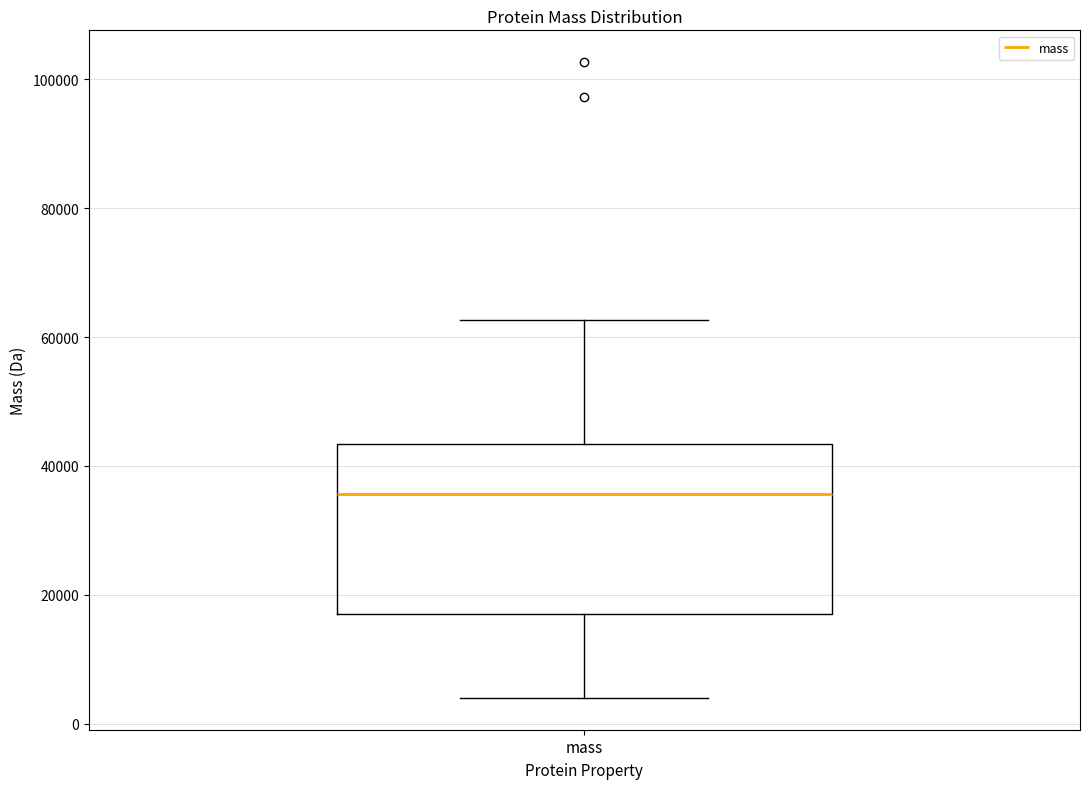

Read this box plot against the y-axis: the position of the median line, the range covered by the box, and the ends of both whiskers. The values are not printed on the chart, so give them approximately, as read against the axis.

median 36000, box 16000 to 44000, whiskers 4000 to 62000